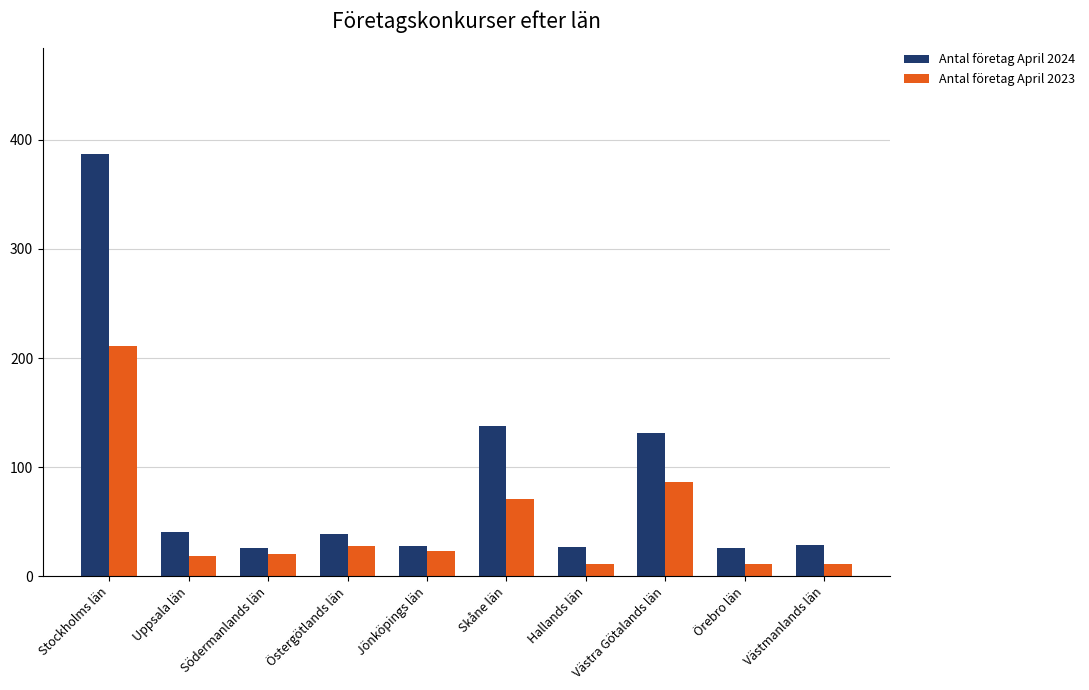

Between Södermanlands län and Västra Götalands län, which series saw the biggest shift?

Antal företag April 2024